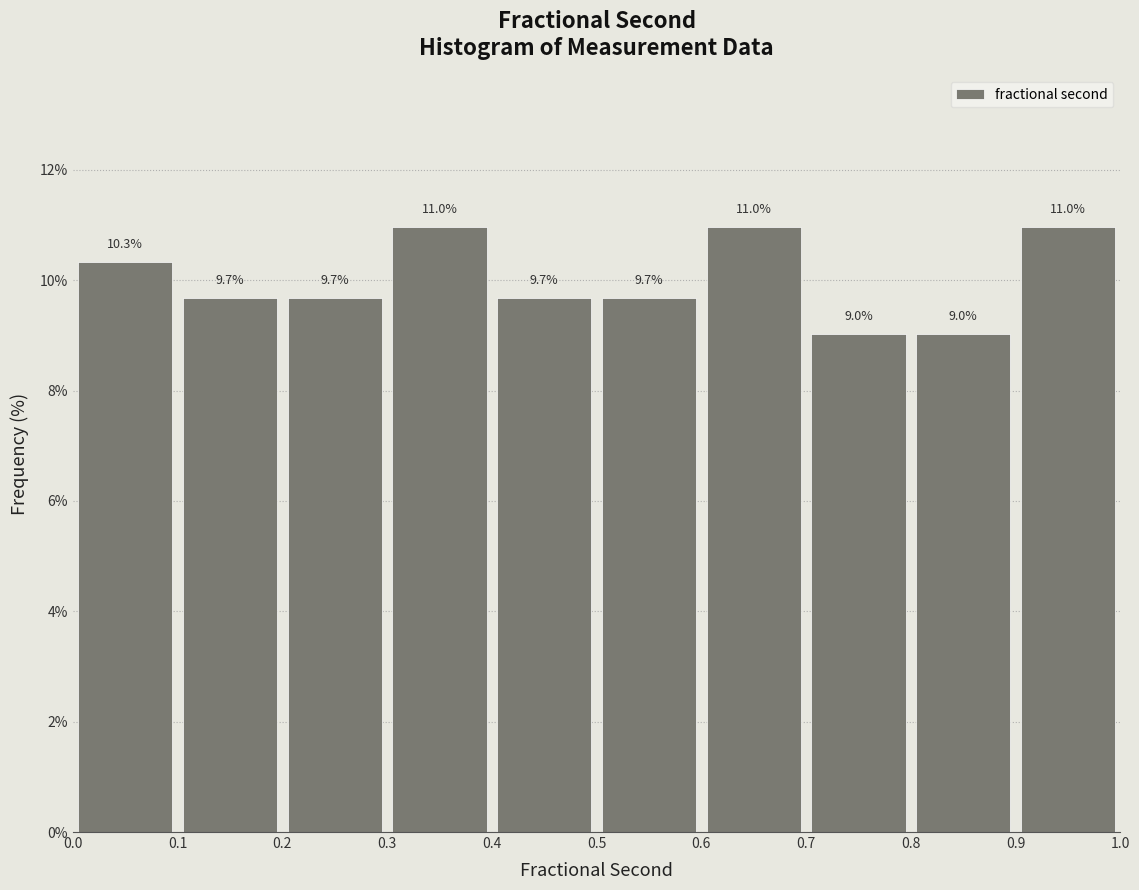

How tall is the bar that spans 0.5 to 0.6 on the x-axis?

9.7